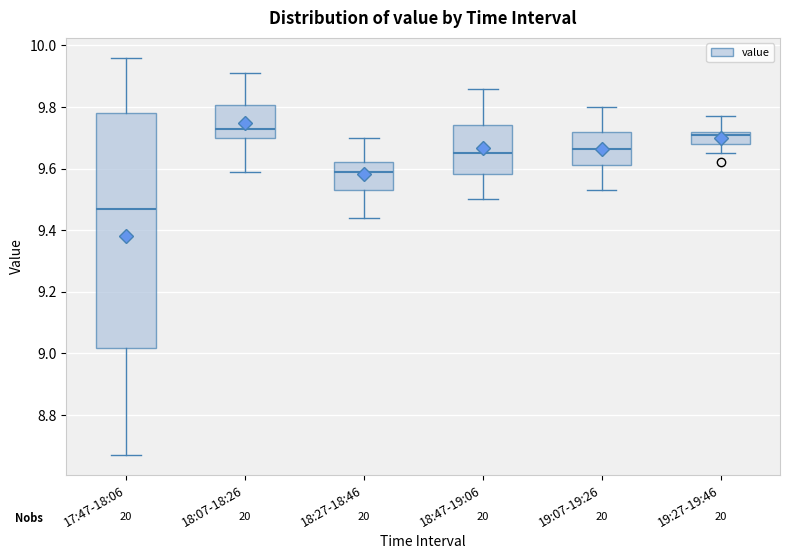

Comparing the boxes themselves (not the whiskers), which one is the tallest?

17:47-18:06